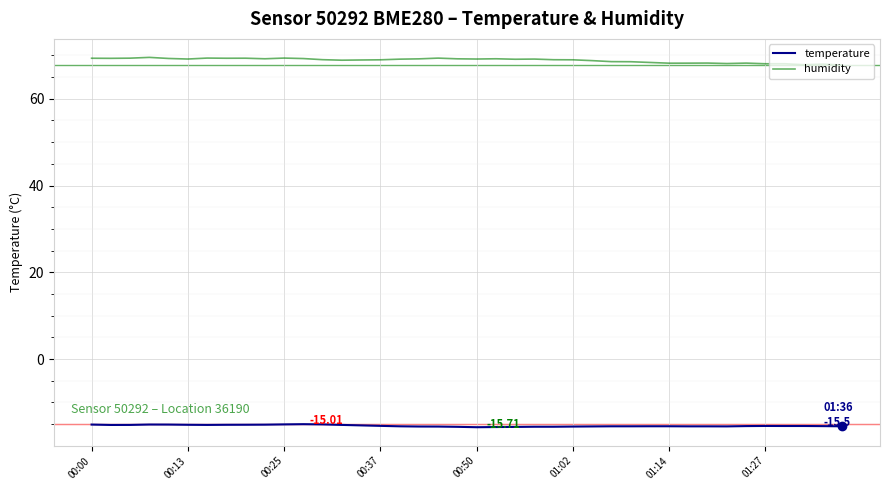

Which series has the largest total across all categories?

humidity